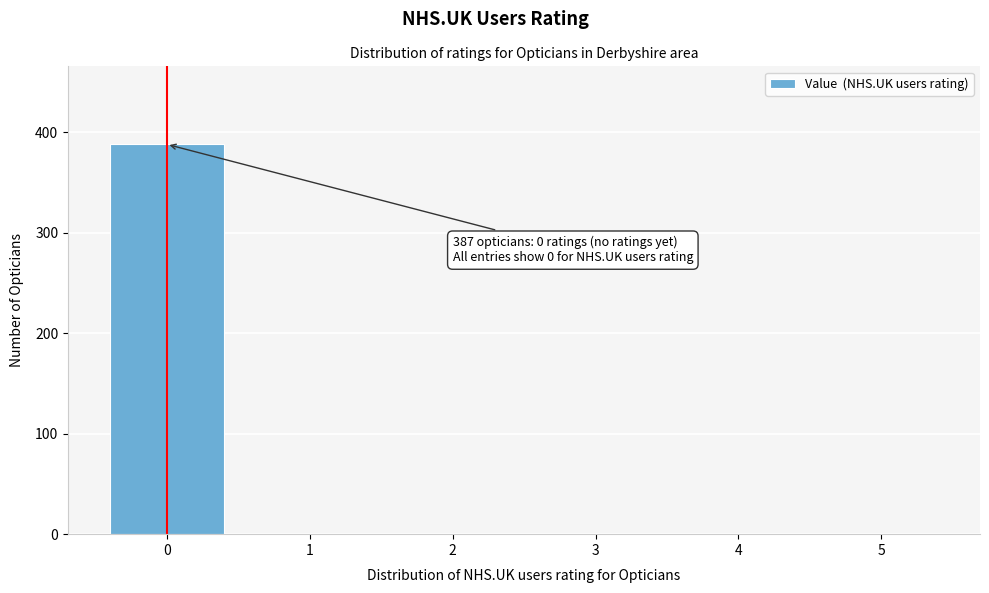

Reading left to right, transcribe all the data shown in this chart.

0=388	1=0	2=0	3=0	4=0	5=0